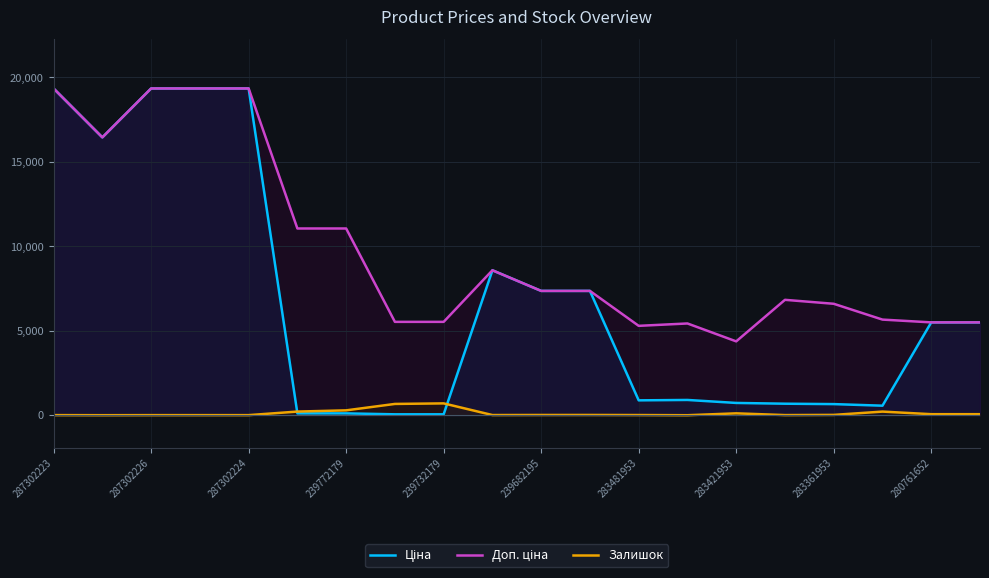

True or false: Залишок and Доп. ціна cross at least once.

False